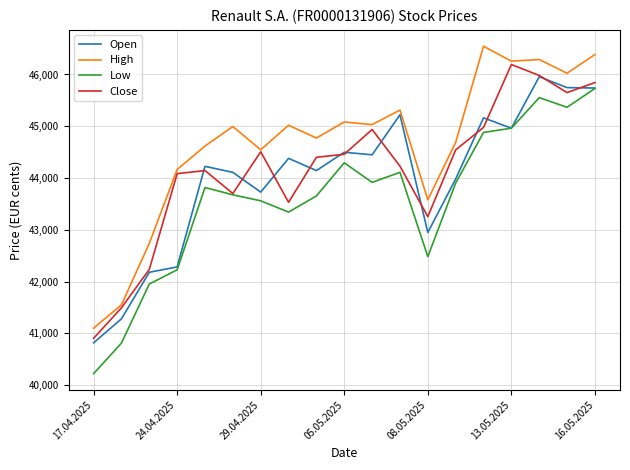

True or false: Low and High intersect in this chart.

False